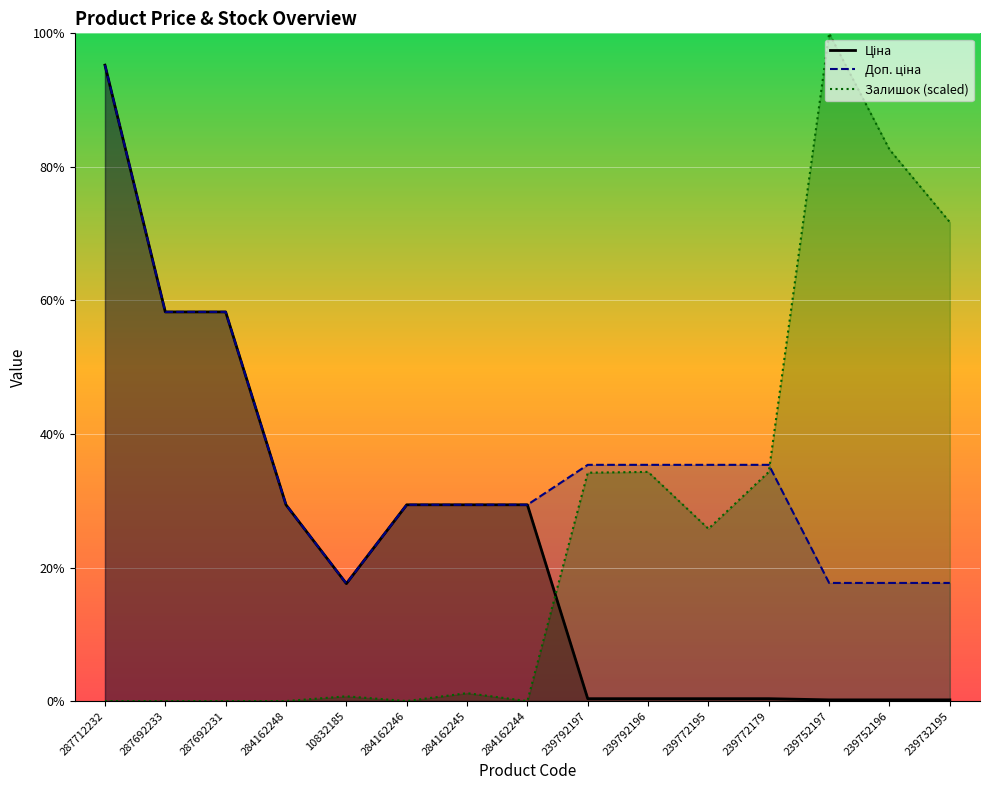

Where is the first local minimum for Залишок?

284162246